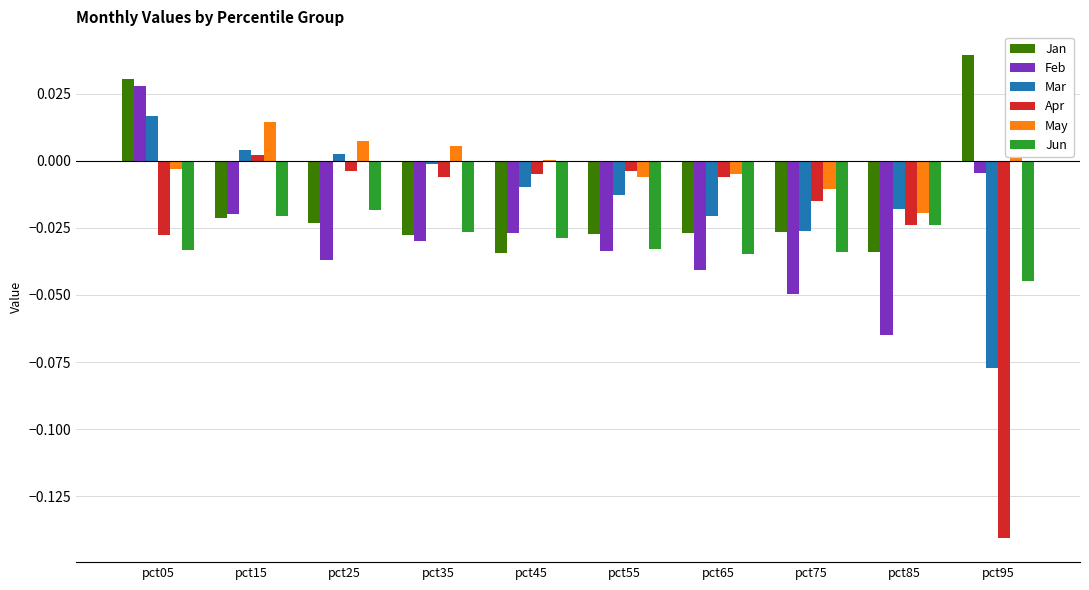

Which series has the largest total across all categories?

May